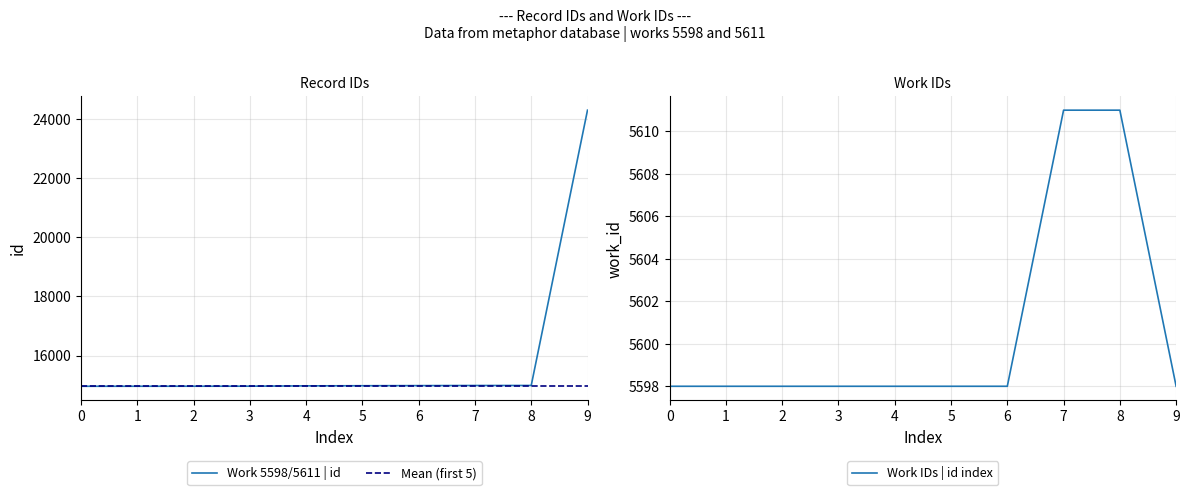

What is the greatest value displayed?

24306